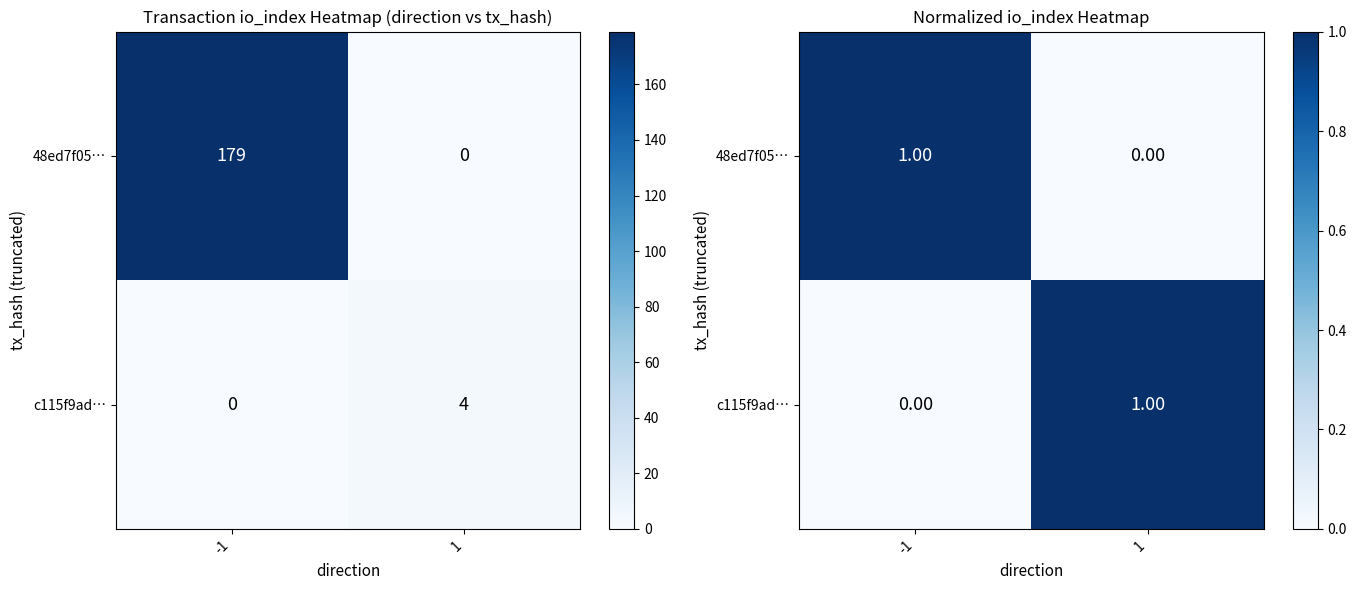

At which label is c115f9ad… closest to 0?

-1